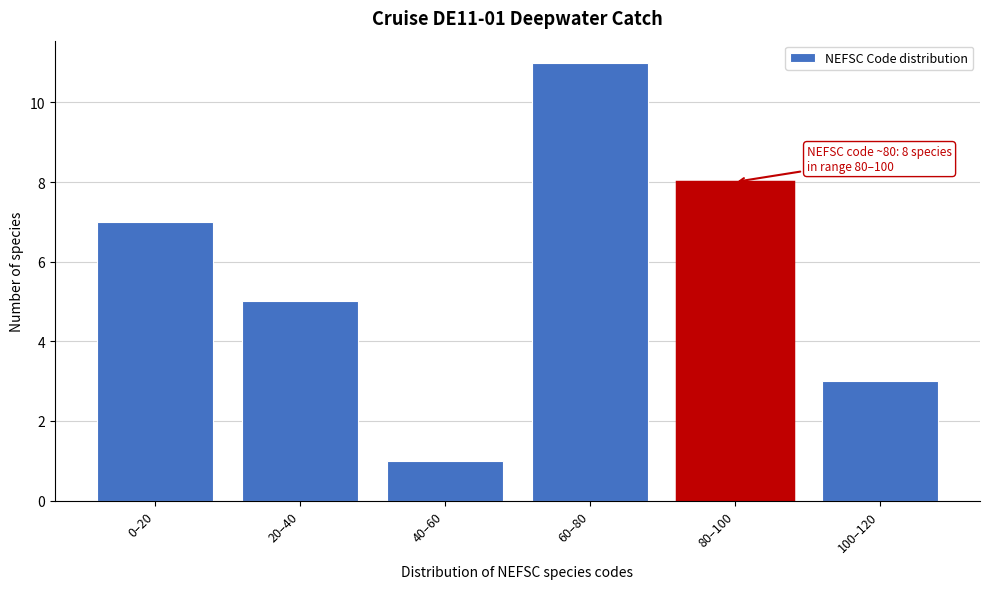

Reading left to right, list all the values displayed in this chart.

0–20=7	20–40=5	40–60=1	60–80=11	80–100=8	100–120=3